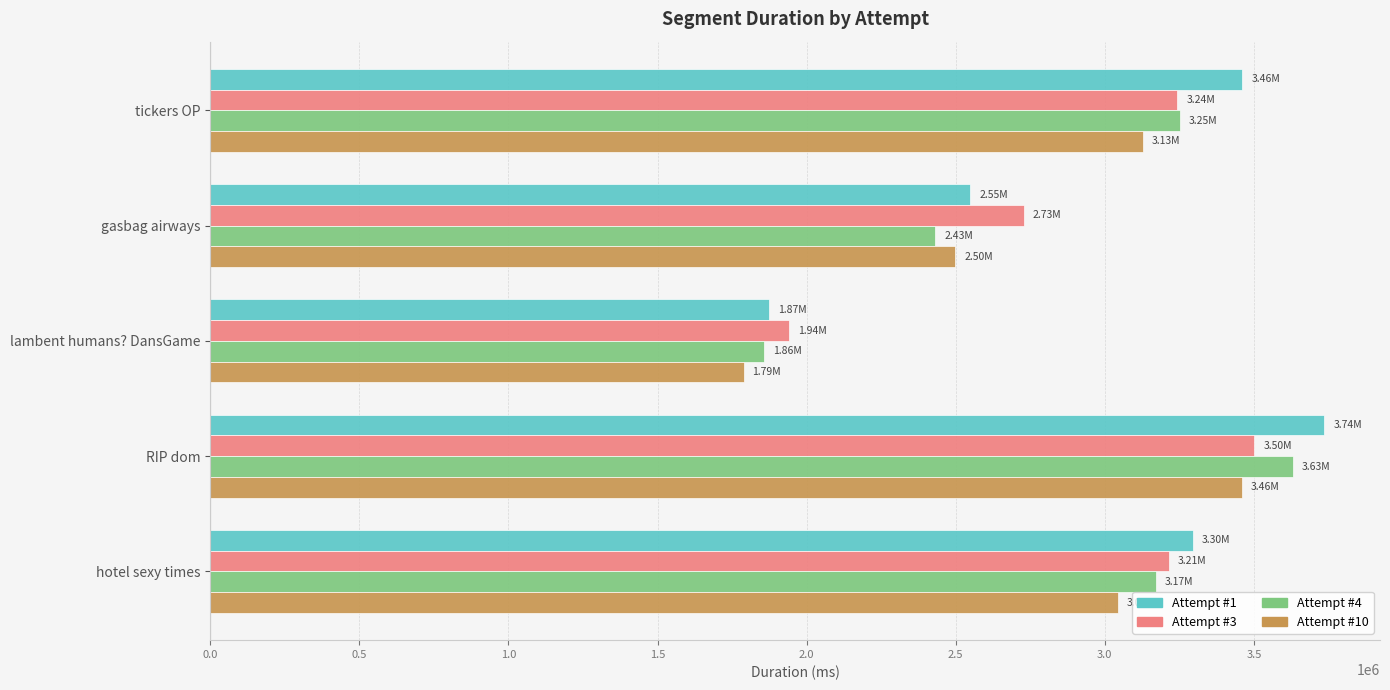

At which category is the sum across all series the highest?

RIP dom